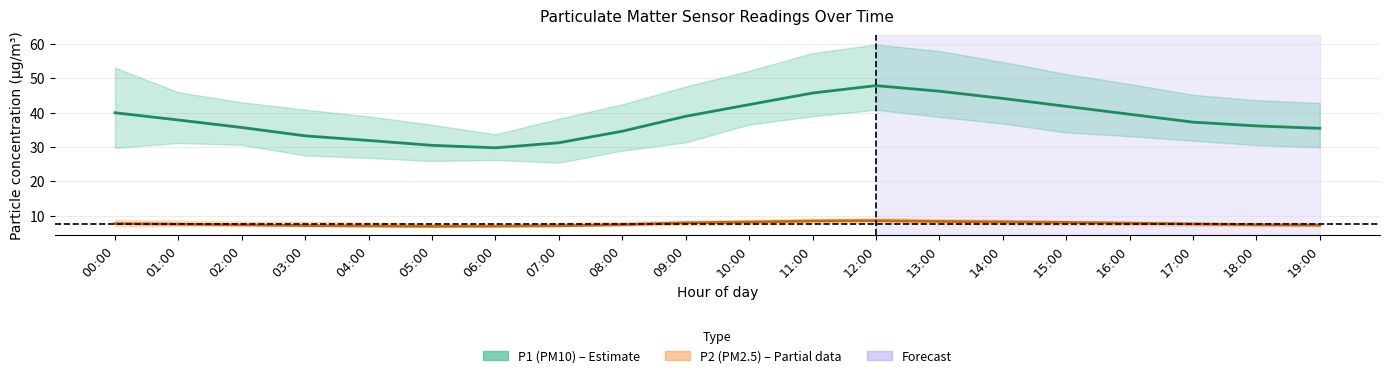

Where is the first local minimum for P2 mean?

05:00